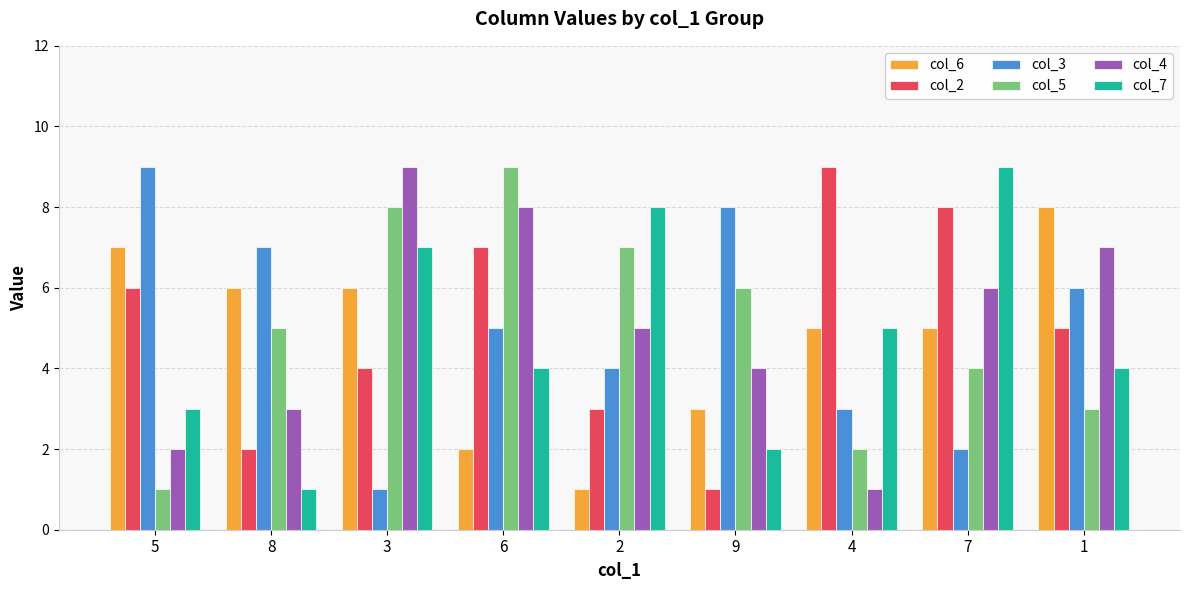

At which label does col_6 first exceed 5?

5